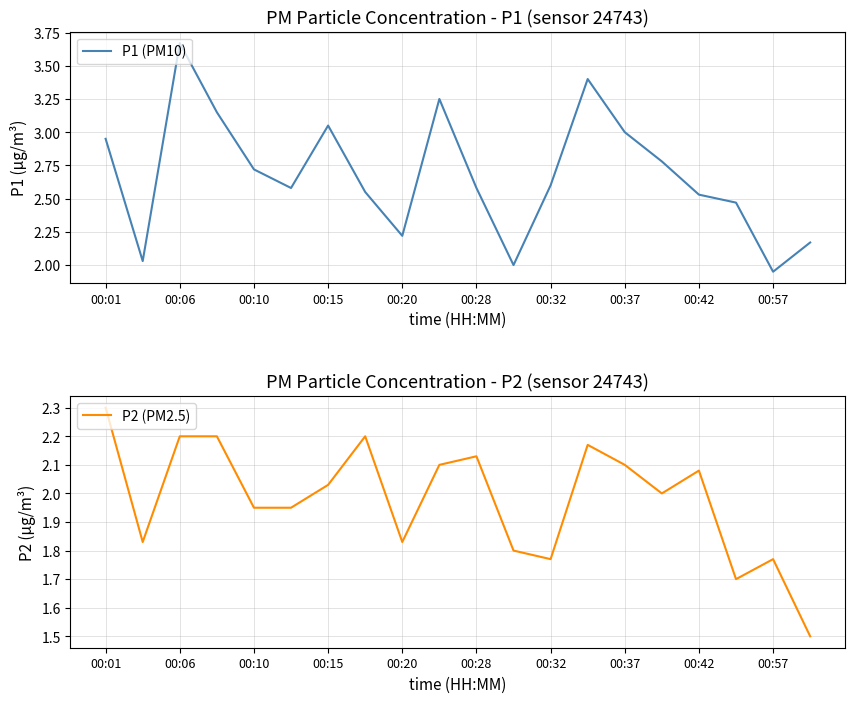

How many interior local peaks does the P1 (PM10) series have?

4